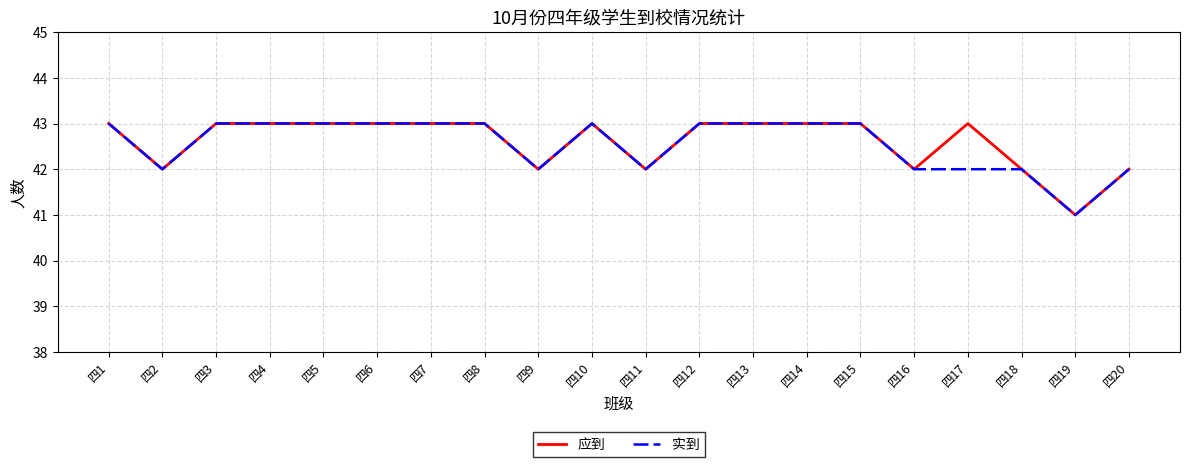

True or false: 实到 has a value of 74 at 四4.

False